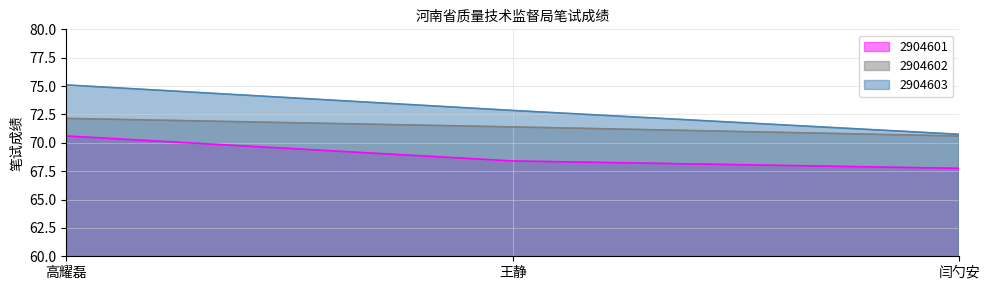

How many values in the 2904602 series exceed 71?

2